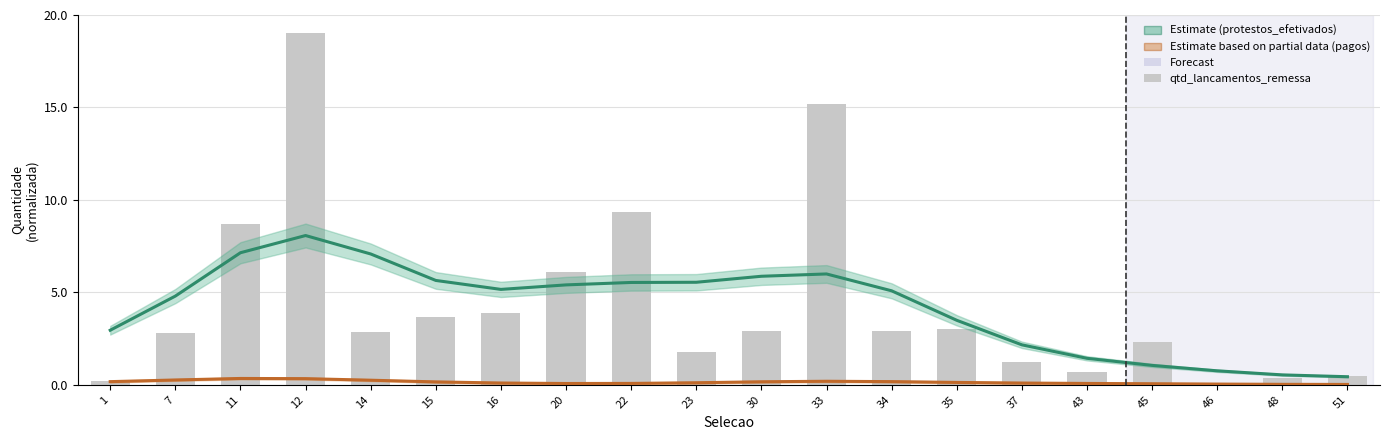

What is the change in value from 15 to 34?

-0.8